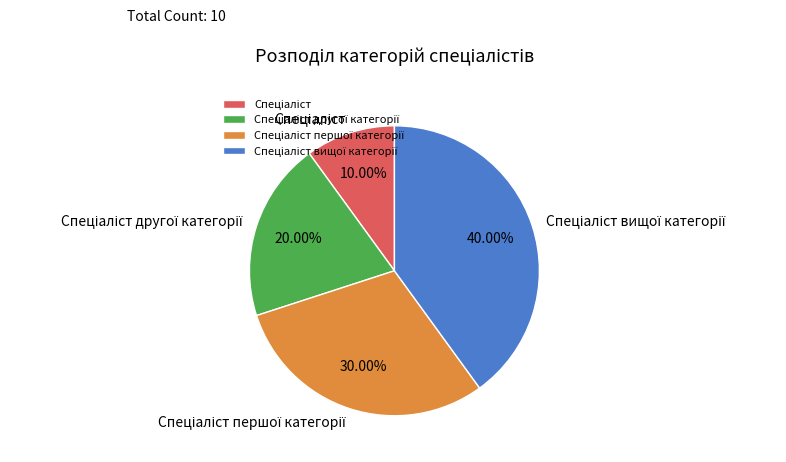

To the nearest percent, what is the difference between the largest and smallest slice percentages?

30%